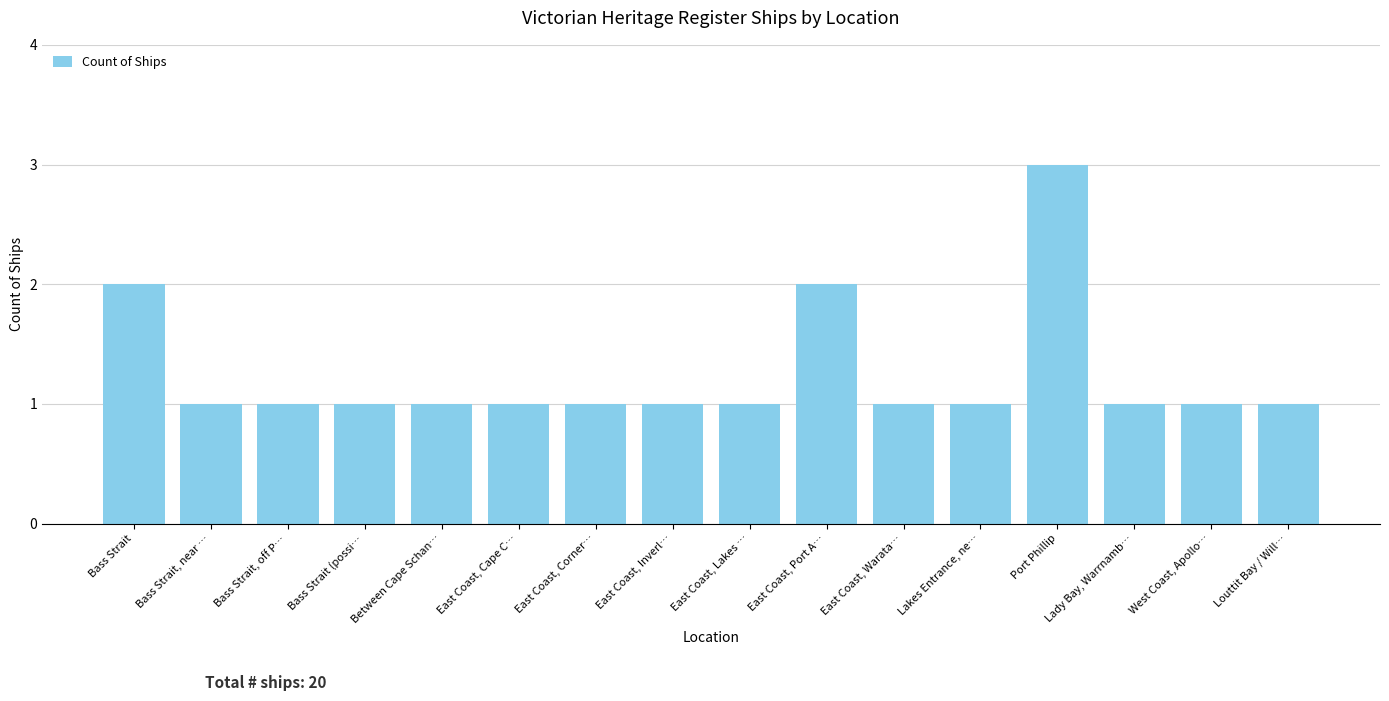

Approximately how many times larger is the value at Lady Bay, Warrnamb… compared to East Coast, Inverl…?

1.0